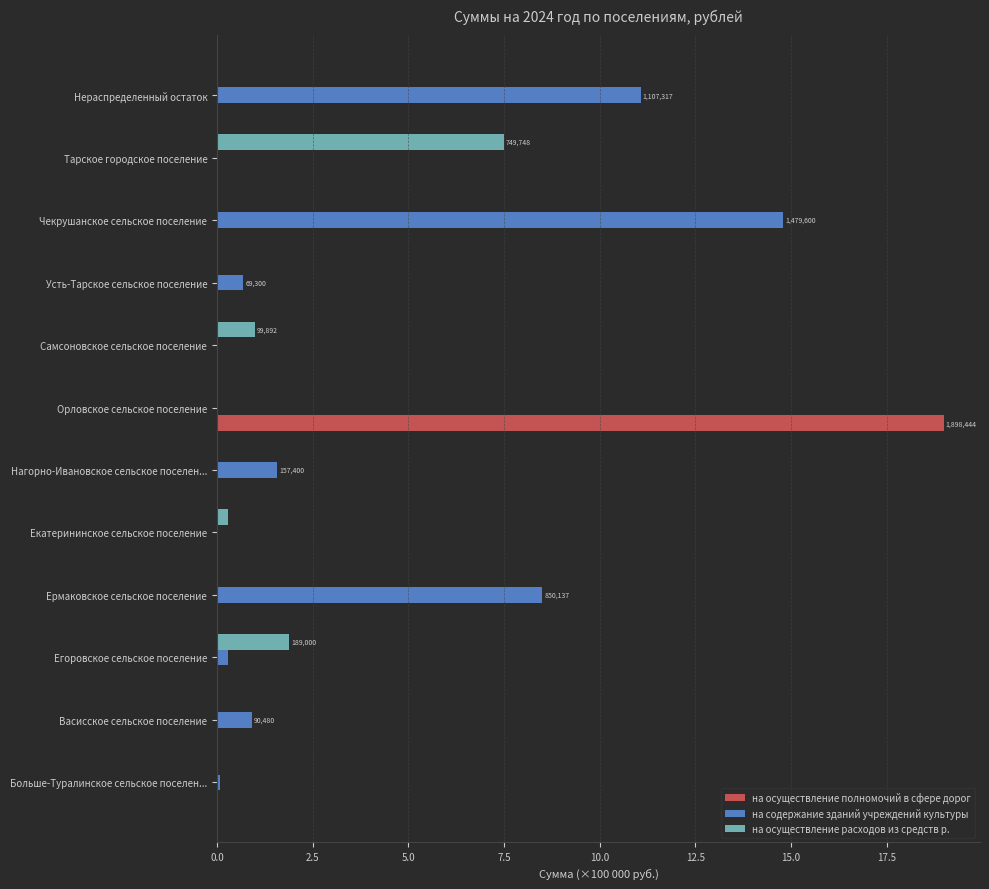

What is the sum of all на осуществление полномочий в сфере дорог values?

19.0